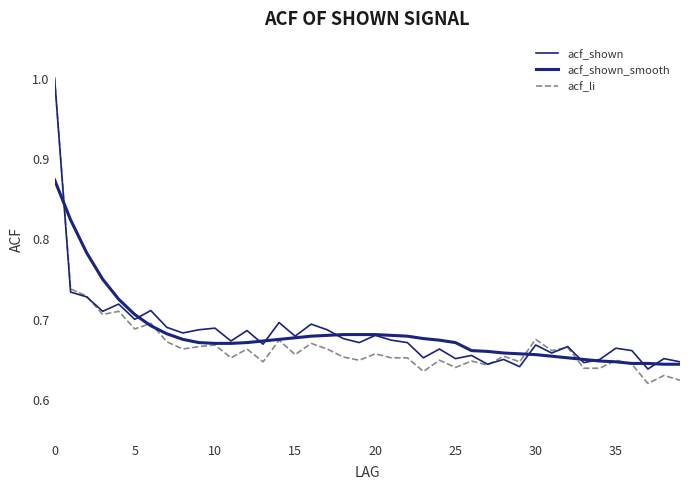

Which series has the largest range (max minus min)?

acf_li